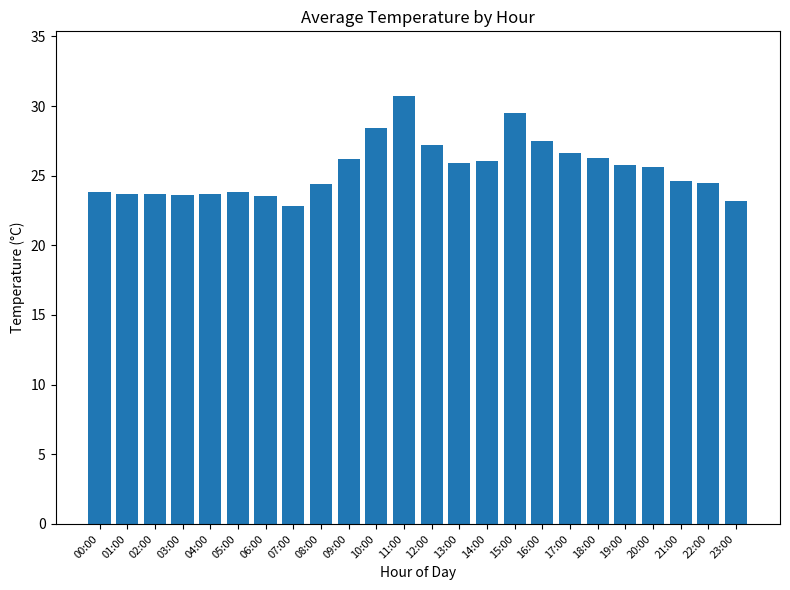

At which label does the data first exceed 25?

09:00